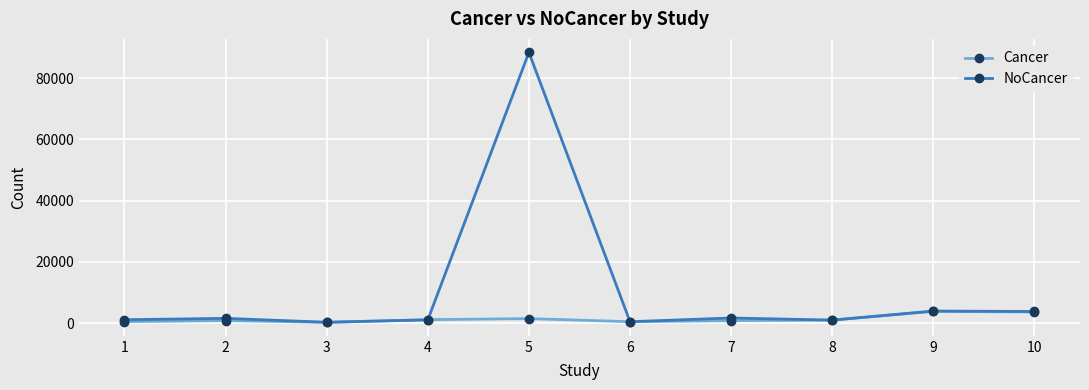

What is the sum of the NoCancer values at 6 and 8?

1425